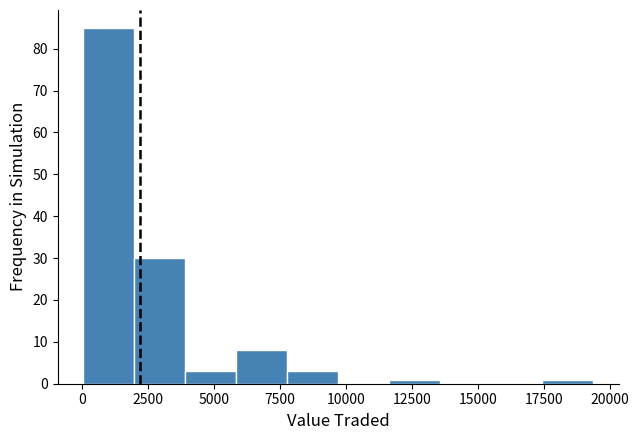

Read against the x-axis, roughly where is the centre of the tallest bar?

1000